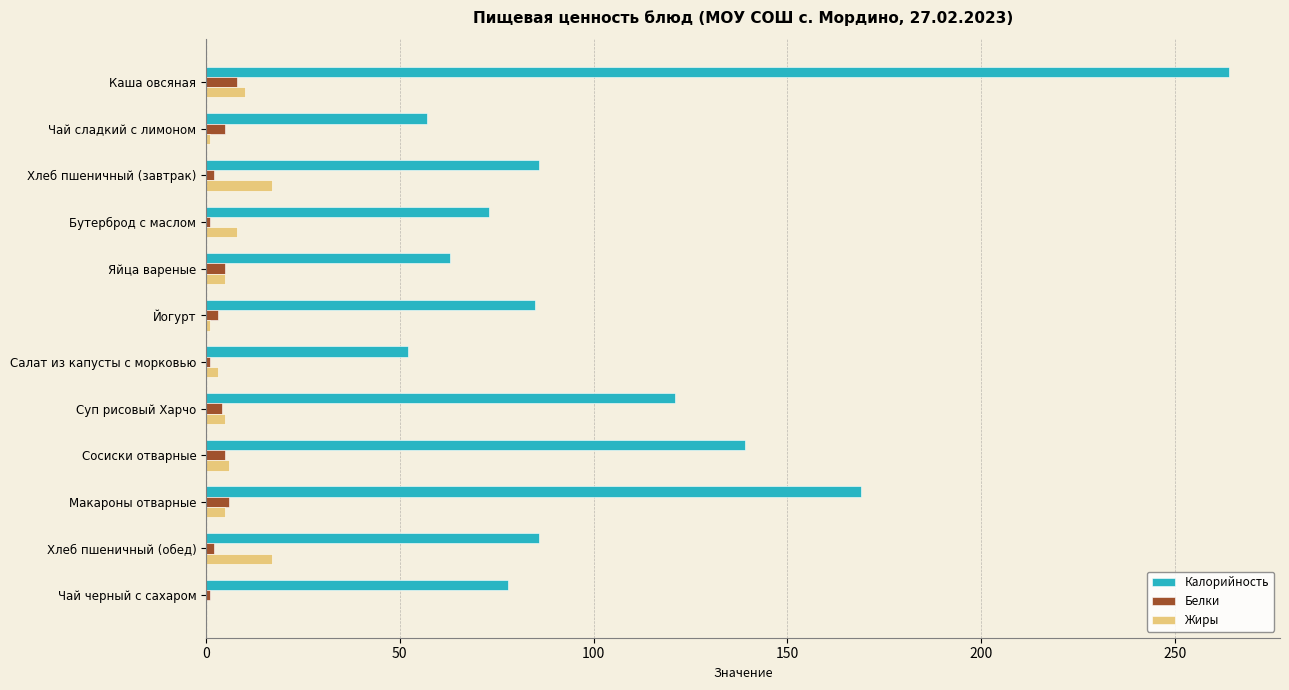

At which label is Калорийность closest to 158?

Макароны отварные